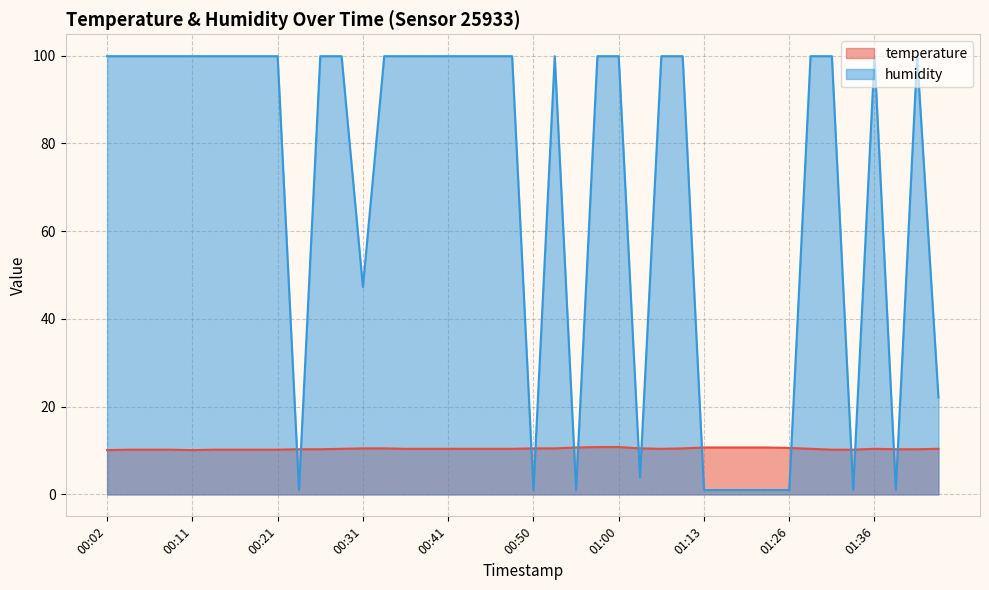

Which series has the largest total across all categories?

humidity